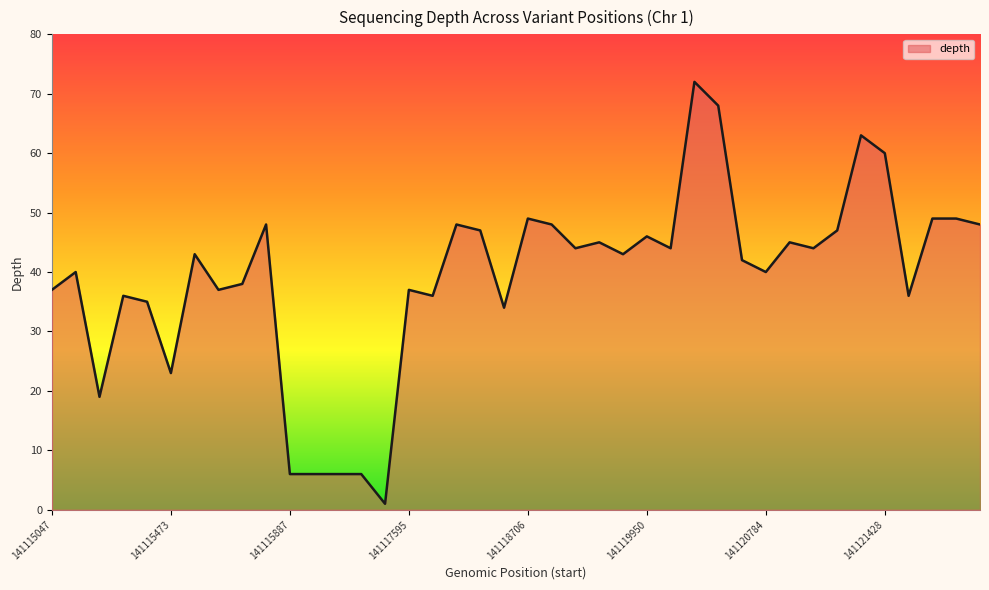

What is the label of the 15th point from the right?

141119950